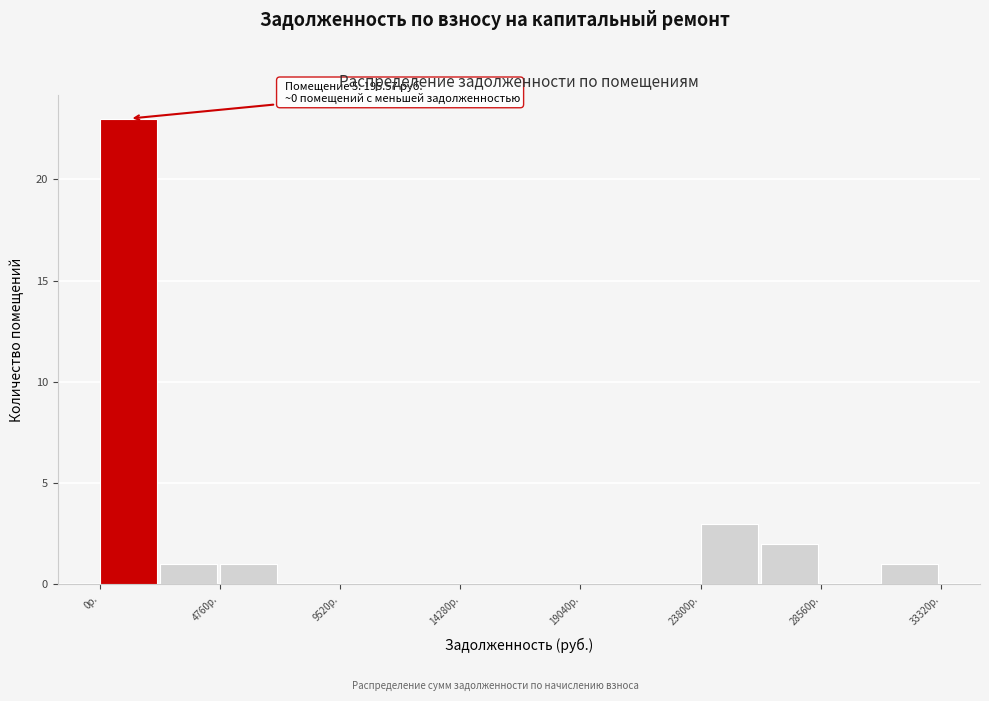

Which range on the x-axis has the tallest bar?

0 to 2500